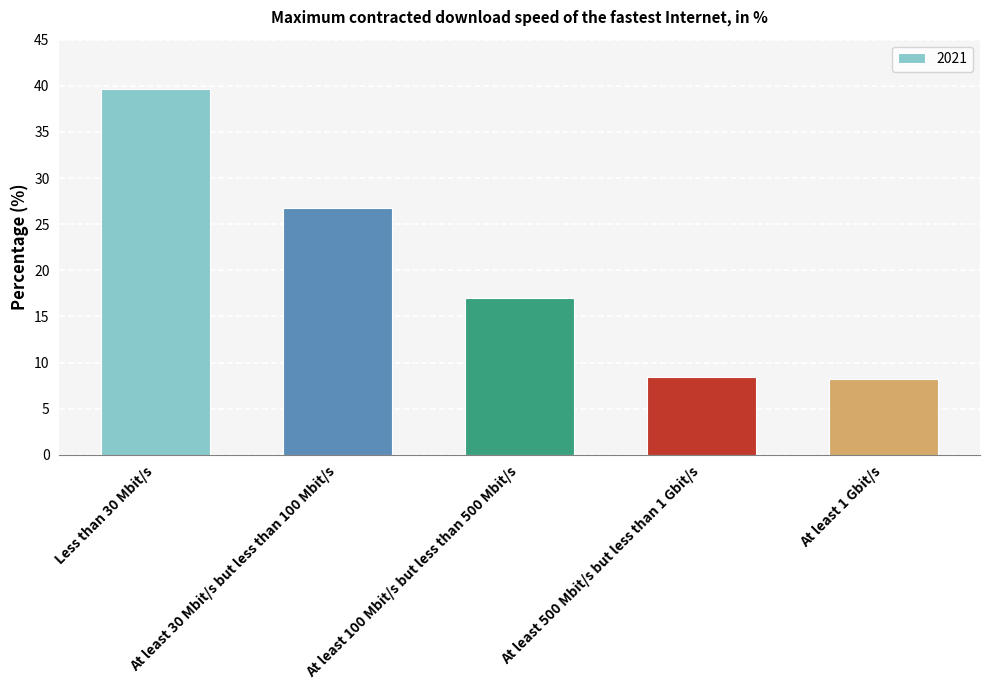

Reading left to right, extract all data points from this chart.

Less than 30 Mbit/s=39.7	At least 30 Mbit/s but less than 100 Mbit/s=26.7	At least 100 Mbit/s but less than 500 Mbit/s=17.0	At least 500 Mbit/s but less than 1 Gbit/s=8.4	At least 1 Gbit/s=8.2